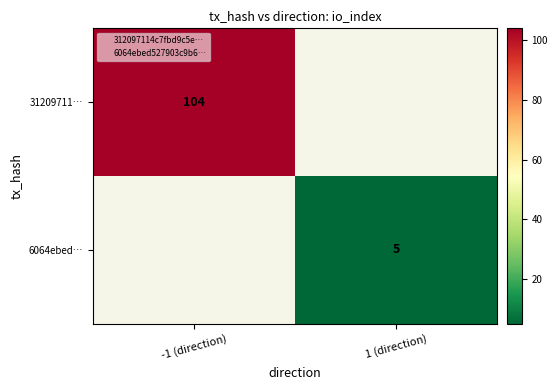

At which category does the chart reach its peak across all series?

-1 (direction)